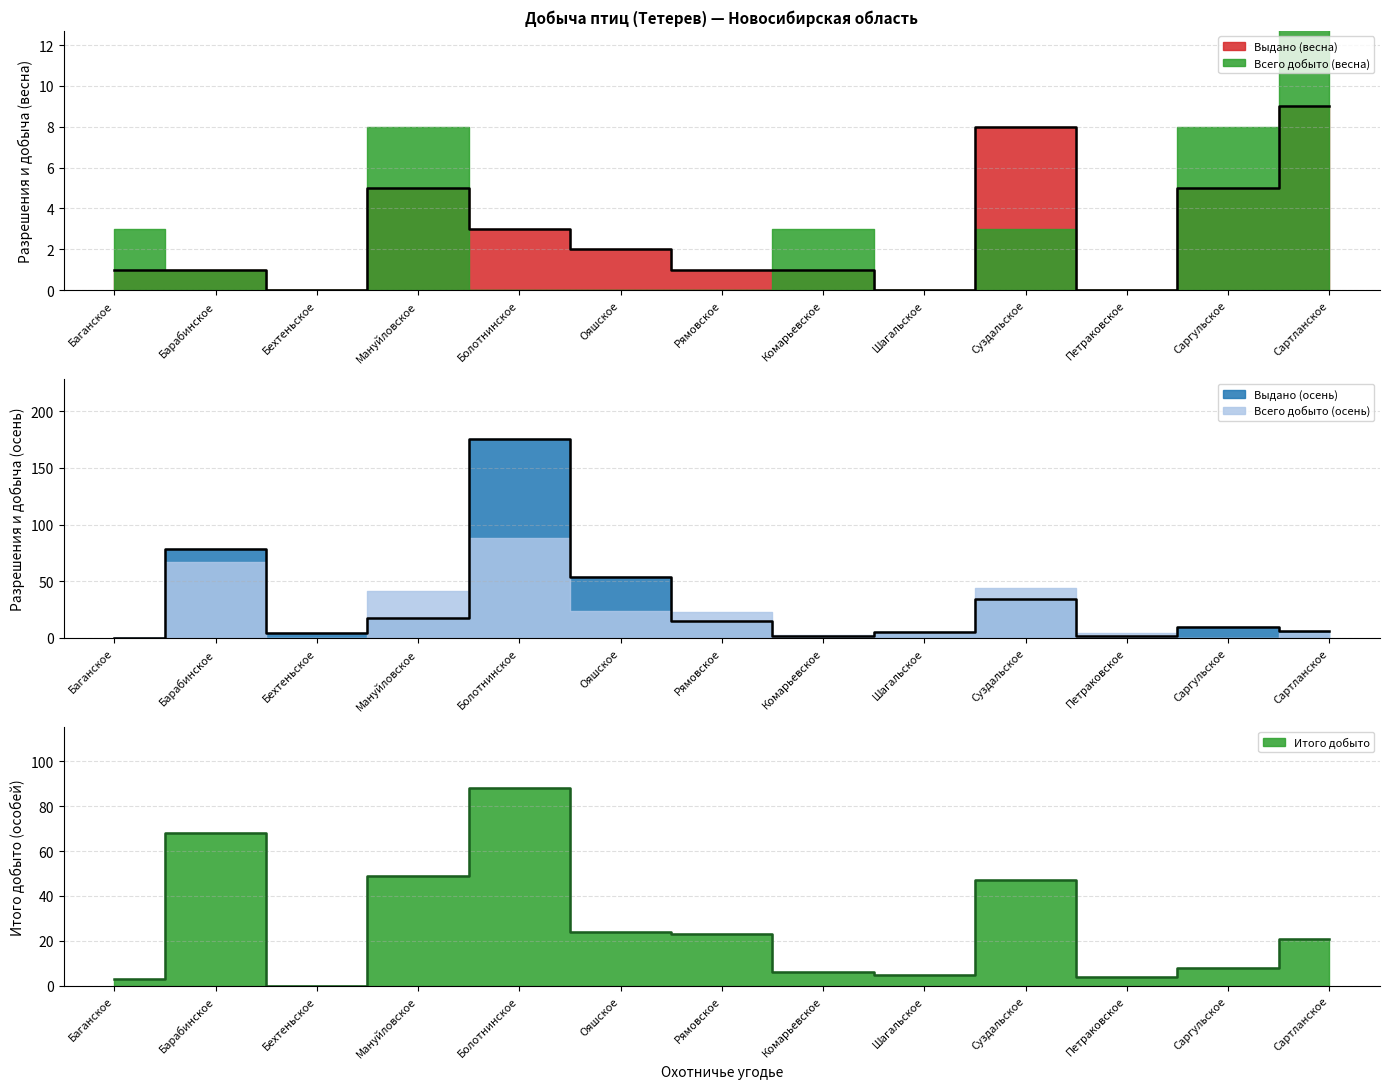

What is the label of the 2nd point from the right?

Саргульское